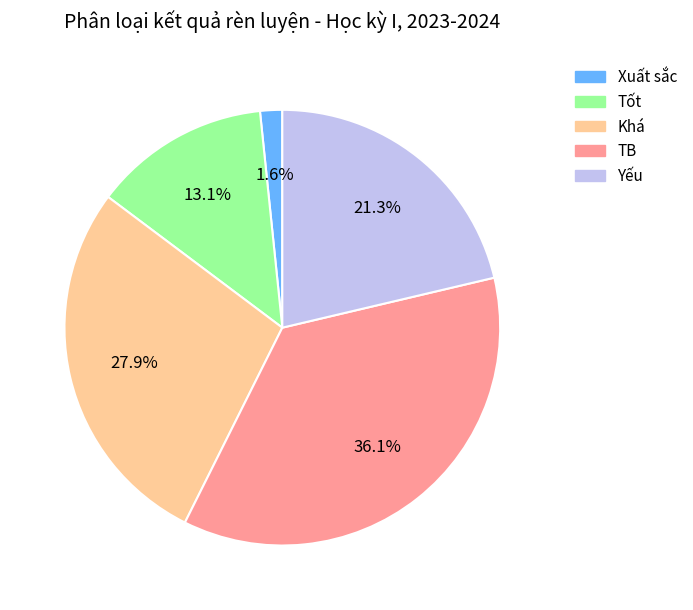

To the nearest percent, what percentage of the pie is Xuất sắc?

2%